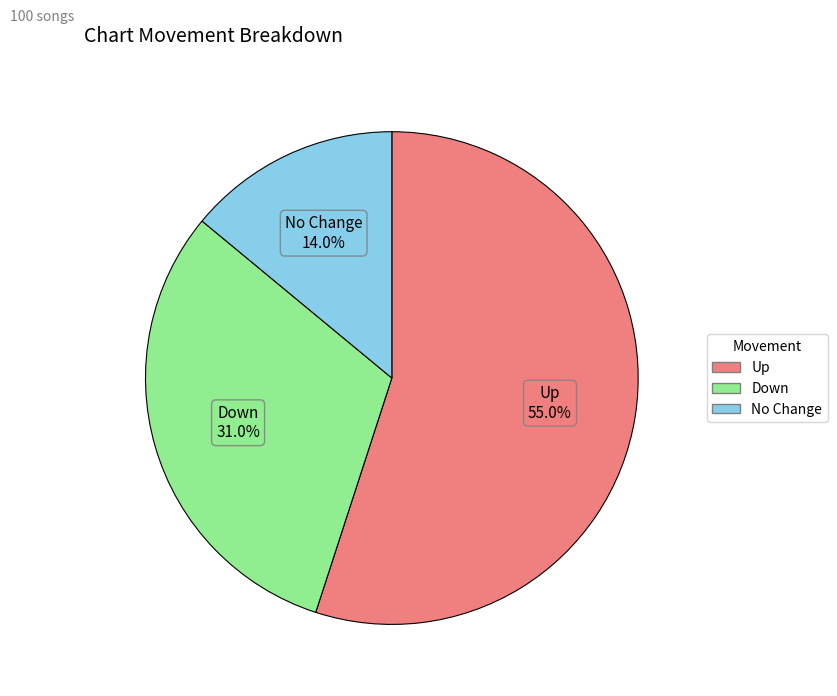

Is there a majority slice in this chart?

Yes